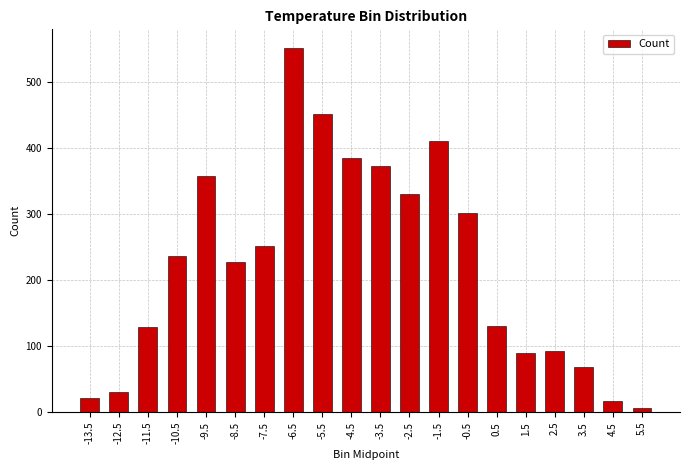

What is the maximum value shown in the chart?

552